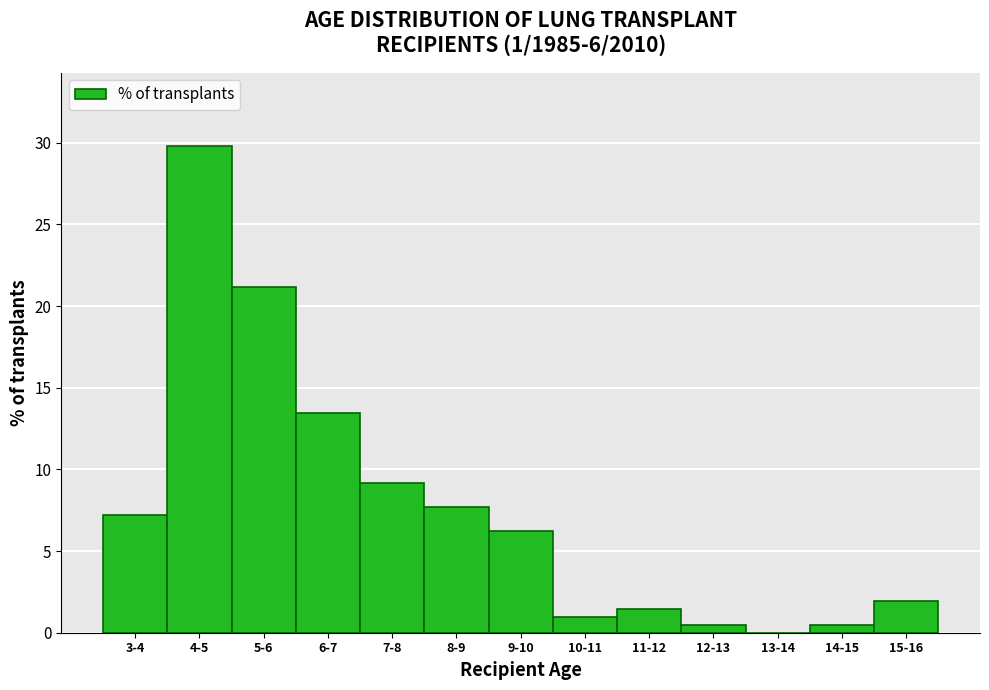

Between 6-7 and 3-4, which is larger?

6-7